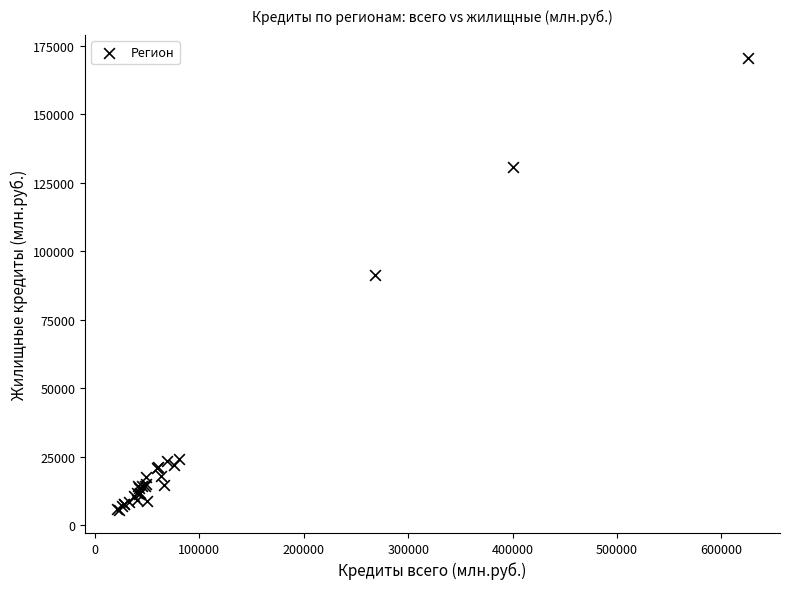

What Y value in the scatter plot is closest to 88053?

91397